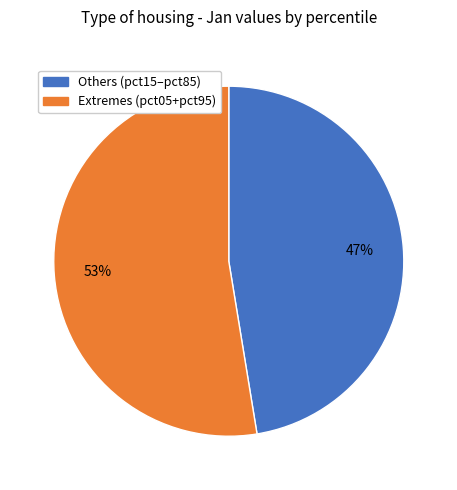

To the nearest percent, what is the average slice percentage?

50%